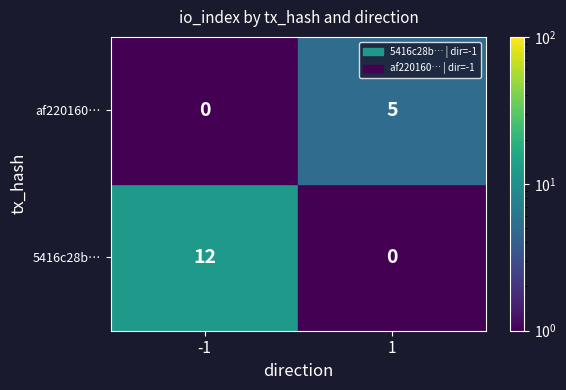

Rank the series at -1 from lowest to highest value.

af220160…, 5416c28b…